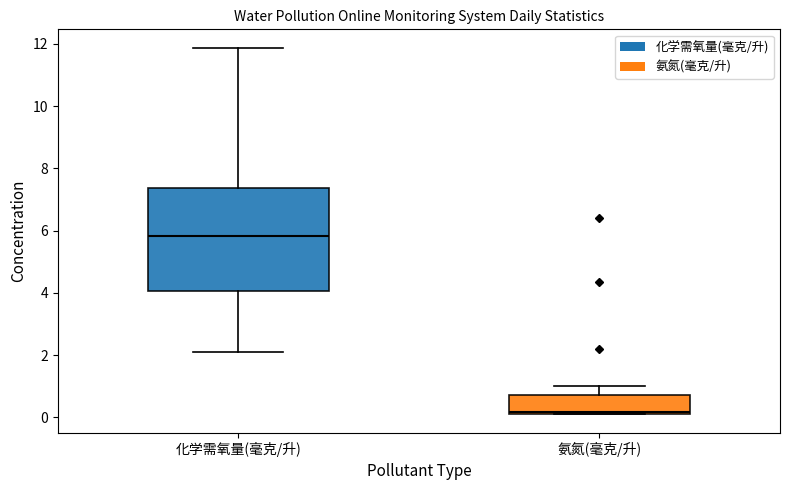

Comparing the boxes themselves (not the whiskers), which one is the tallest?

化学需氧量(毫克/升)